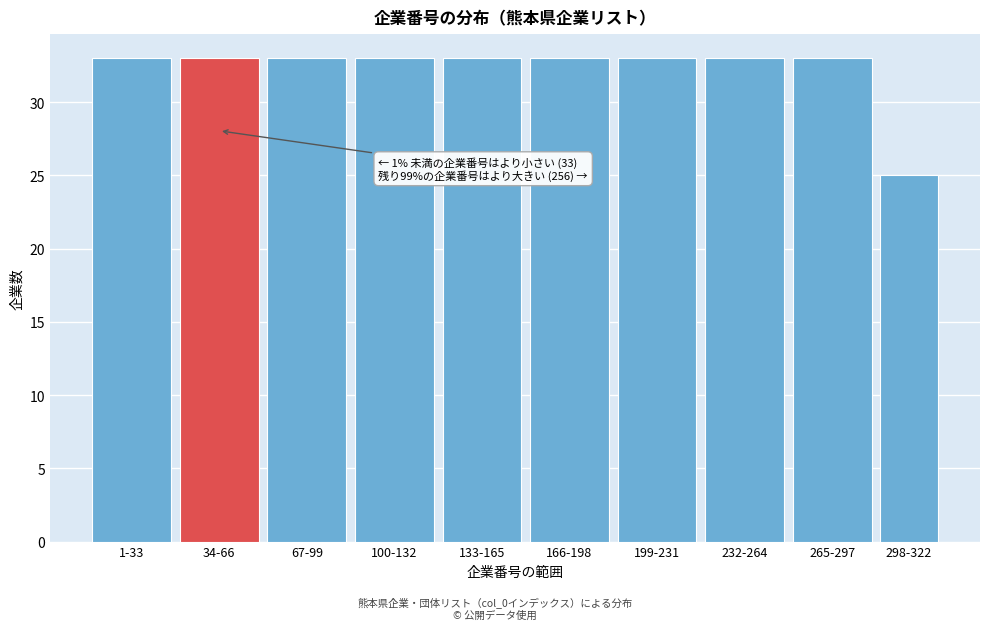

Reading right to left, extract all data points from this chart.

25	33	33	33	33	33	33	33	33	33